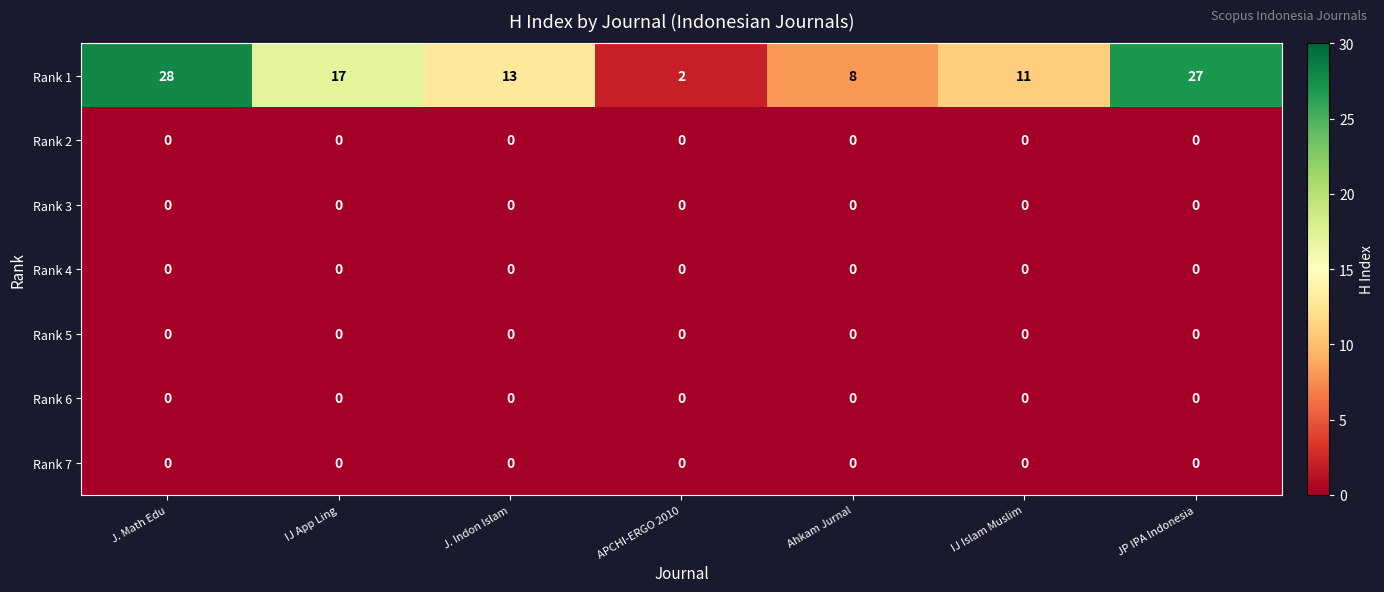

The Rank 6 series shows 0 at J. Indon Islam. True or false?

True